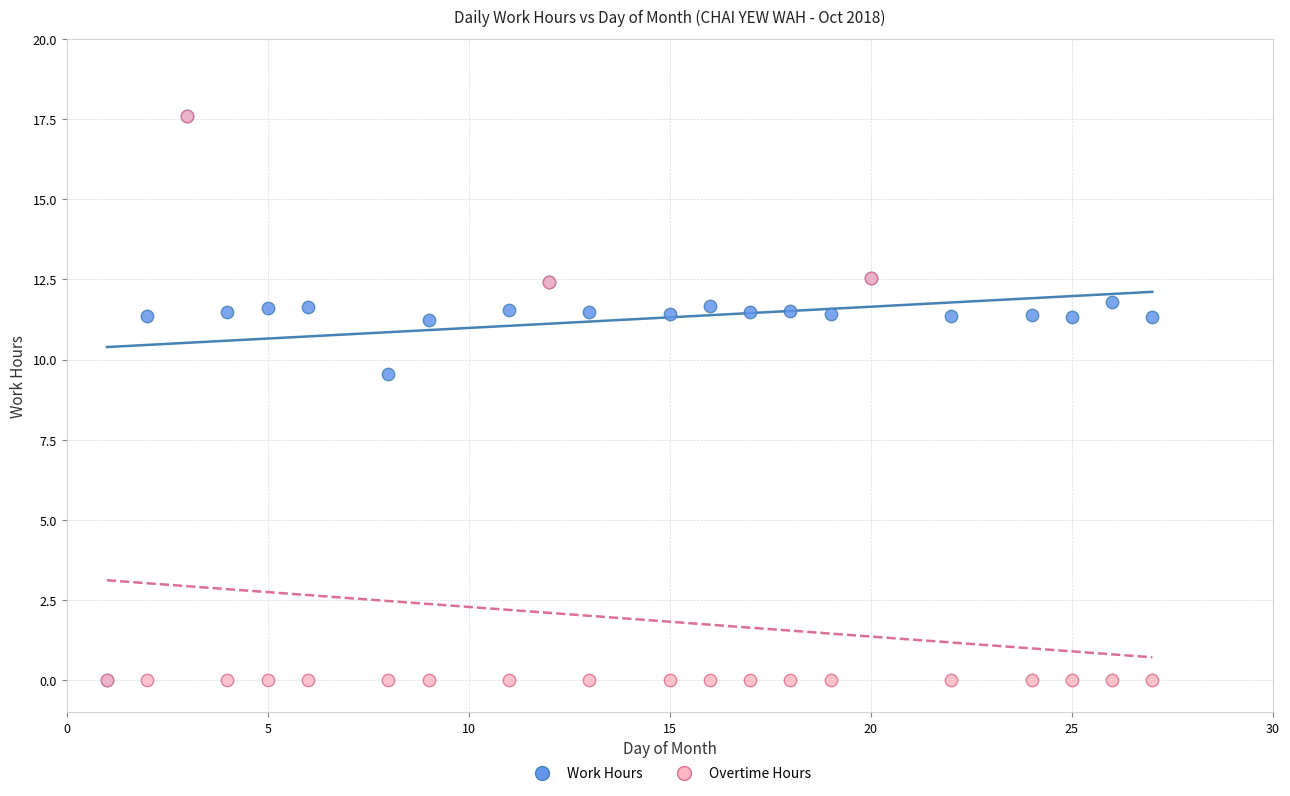

In the Work Hours series, what Y value is closest to 8?

9.6